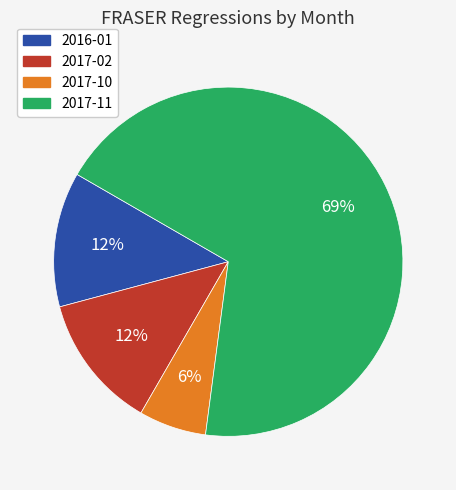

Does any single category account for the majority?

Yes